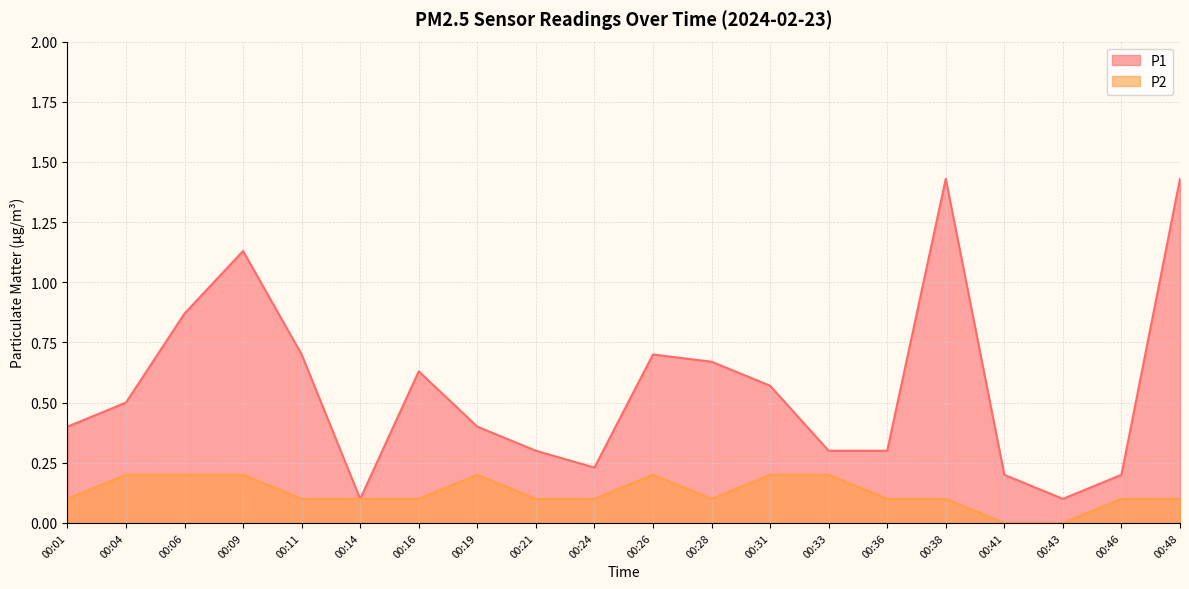

List the labels in order of P2 value, largest first.

00:04, 00:06, 00:09, 00:19, 00:26, 00:31, 00:33, 00:01, 00:11, 00:14, 00:16, 00:21, 00:24, 00:28, 00:36, 00:38, 00:46, 00:48, 00:41, 00:43